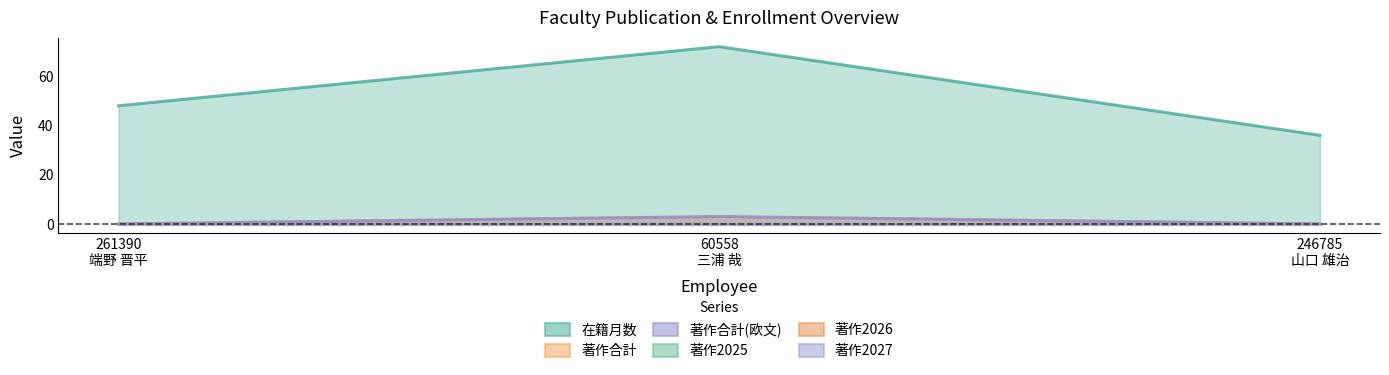

What is the average value of the 著作合計 series?

1